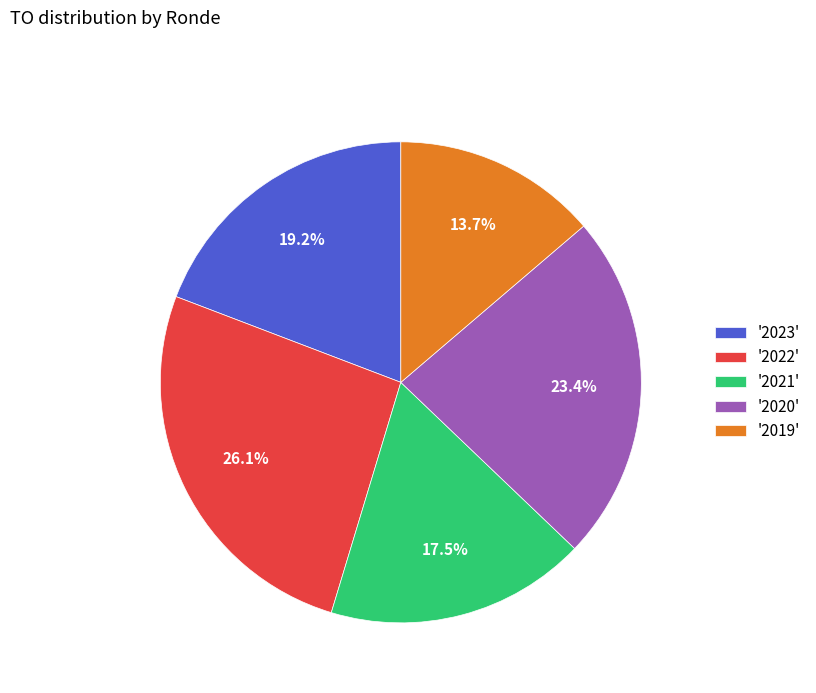

Which category has the smallest portion of the pie?

'2019'